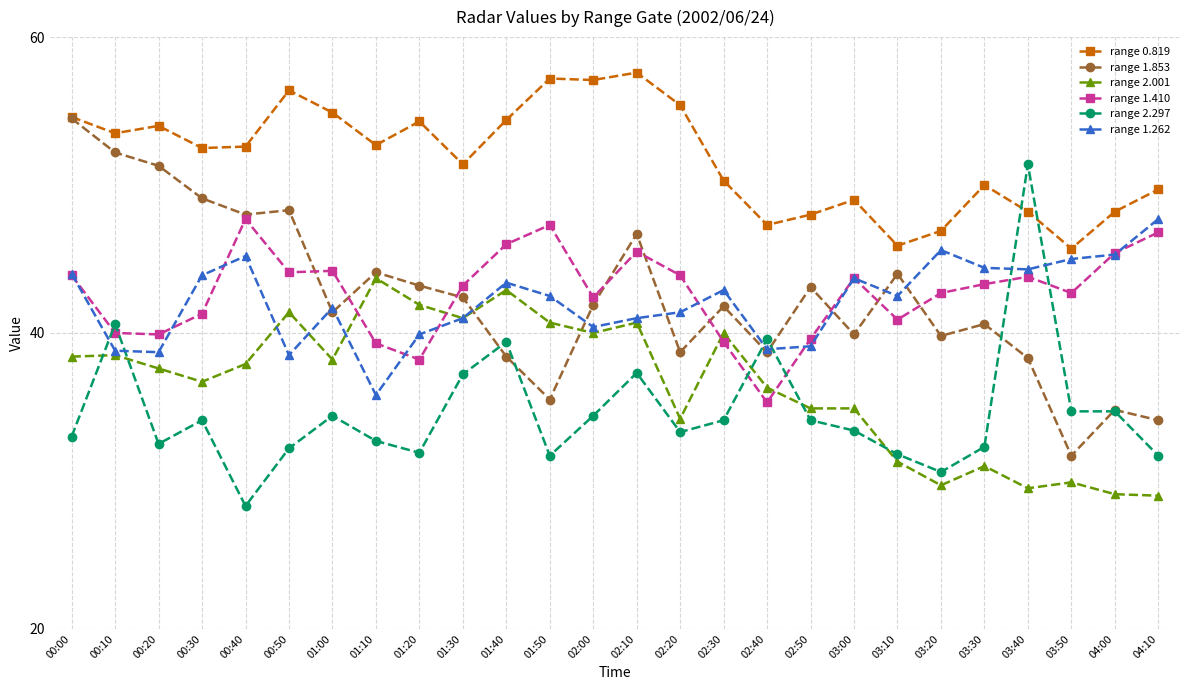

Where is the first local maximum for range 1.410?

00:40